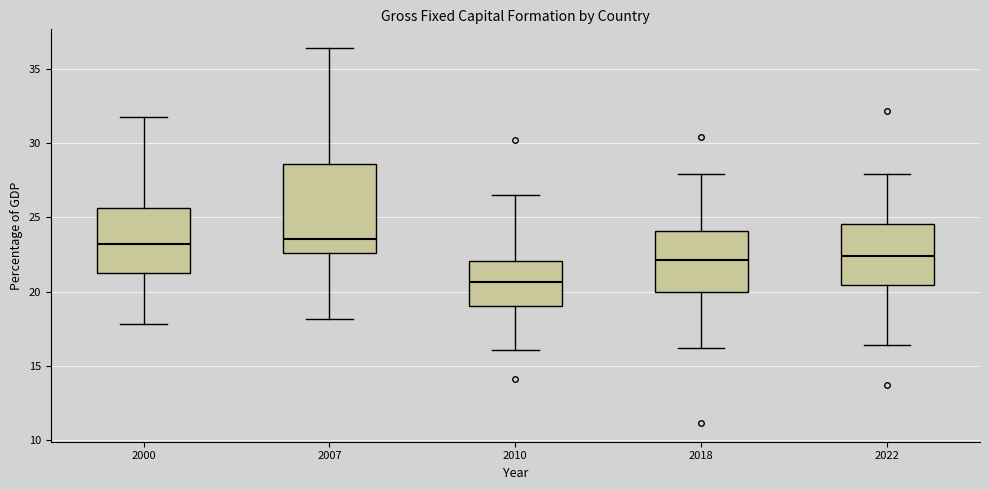

Reading left to right, transcribe this box plot: for each box, give where its median line is, the range the box spans, and where its two whiskers end, as read against the y-axis. The values are not printed on the chart, so give them approximately, as read against the axis.

2000: median 23.0, box 21.0 to 25.5, whiskers 18.0 to 32.0
2007: median 23.5, box 22.5 to 28.5, whiskers 18.0 to 36.5
2010: median 20.5, box 19.0 to 22.0, whiskers 16.0 to 26.5
2018: median 22.0, box 20.0 to 24.0, whiskers 16.0 to 28.0
2022: median 22.5, box 20.5 to 24.5, whiskers 16.5 to 28.0